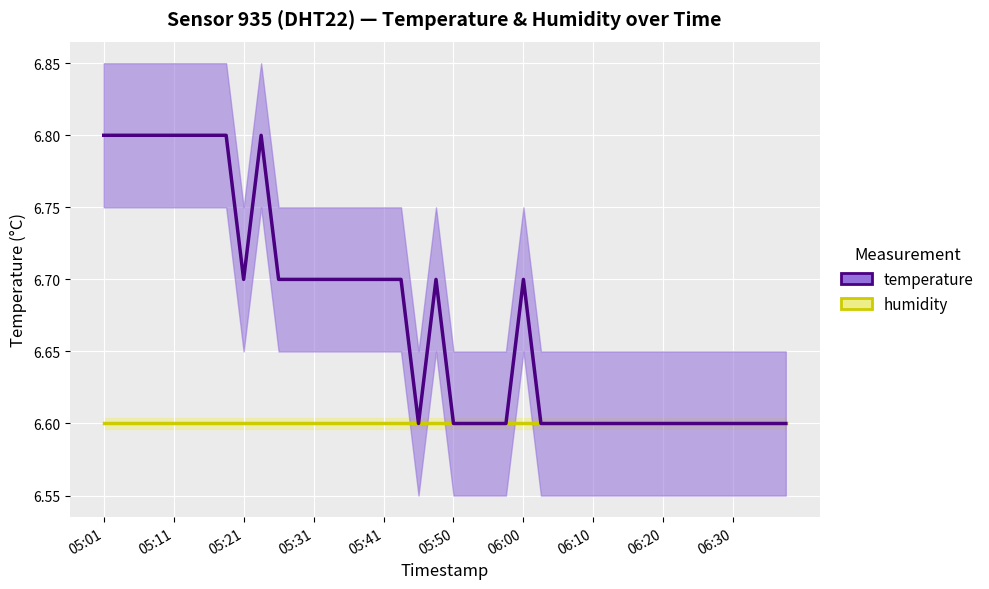

What is the difference between the temperature values at 14 and 21?

0.1